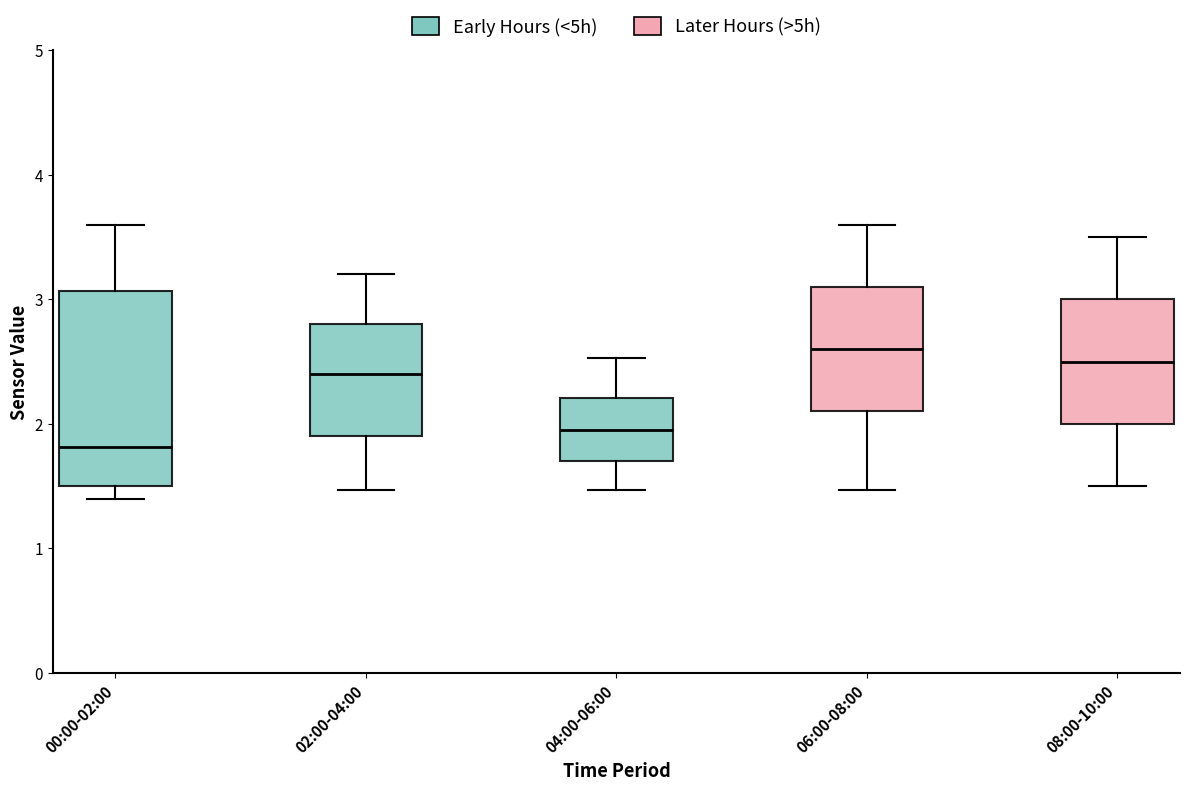

Which box is the tallest, from its lower edge to its upper edge?

00:00-02:00